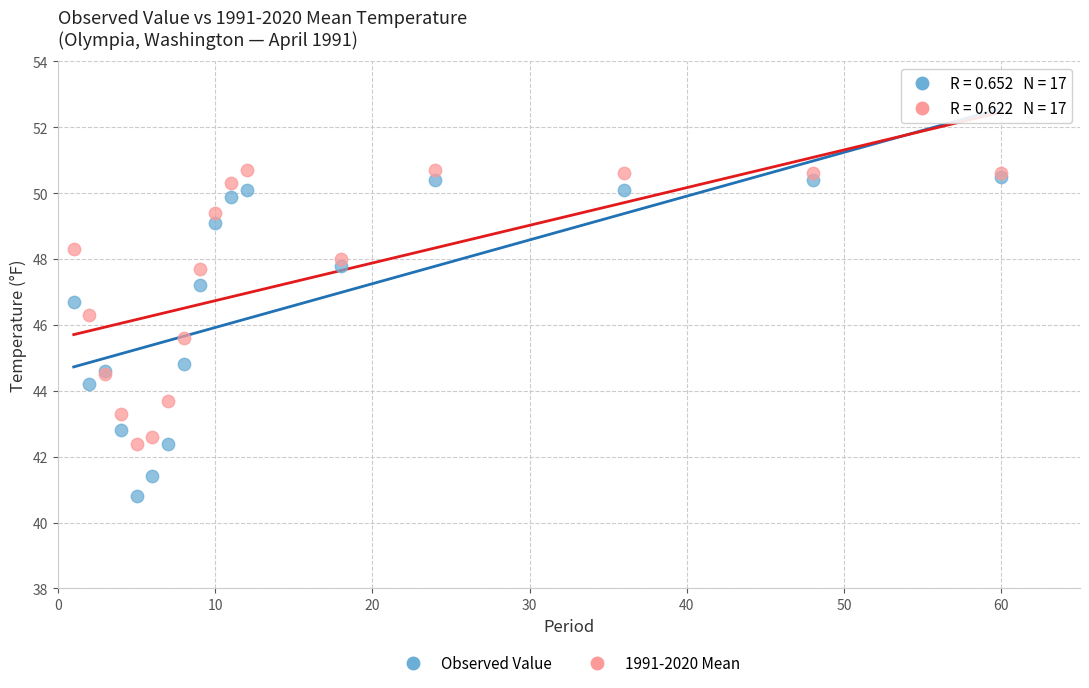

Across all series, what Y value is closest to 45?

44.8